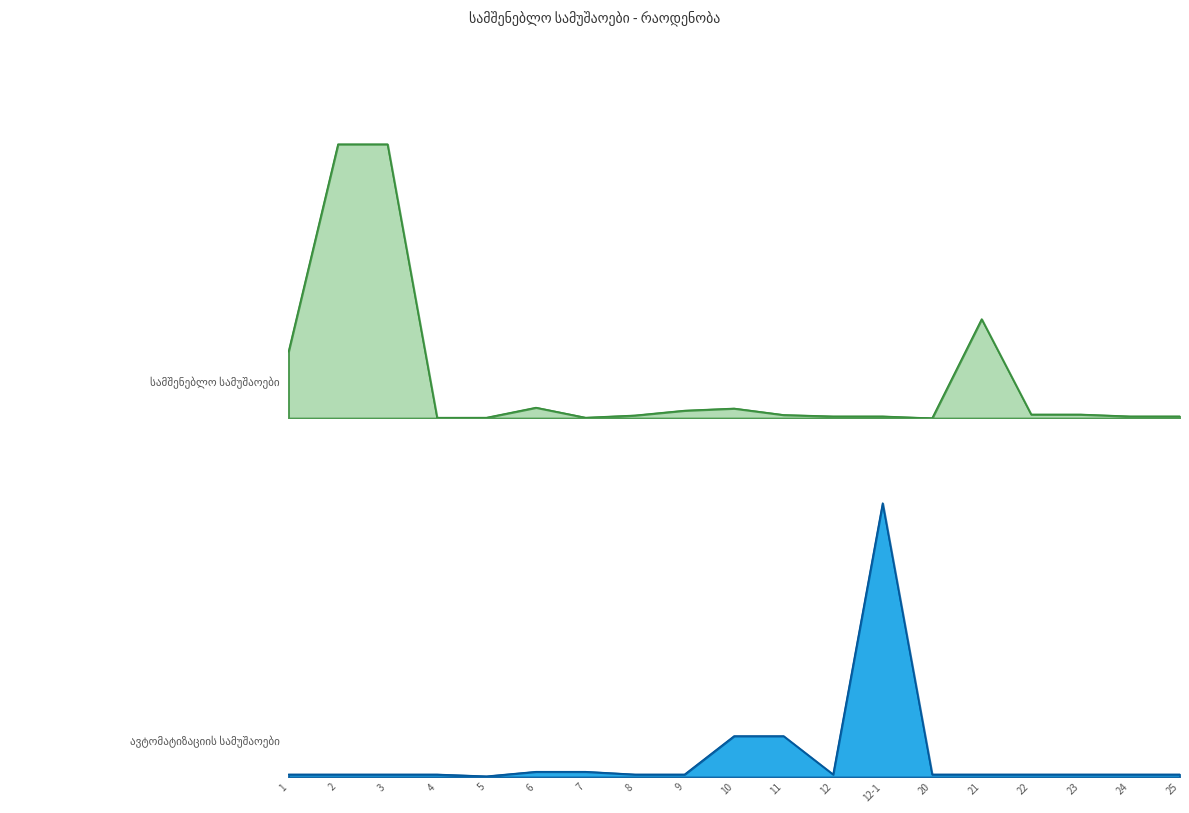

At which label does ავტომატიზაციის სამუშაოები first exceed 3?

6